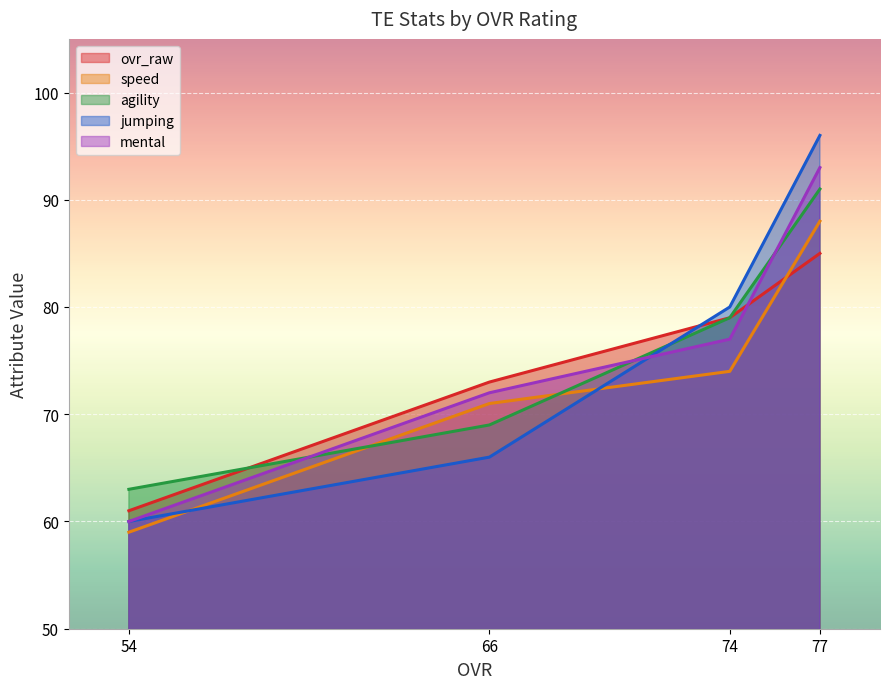

True or false: speed has more than 2 points higher than both neighbors.

False